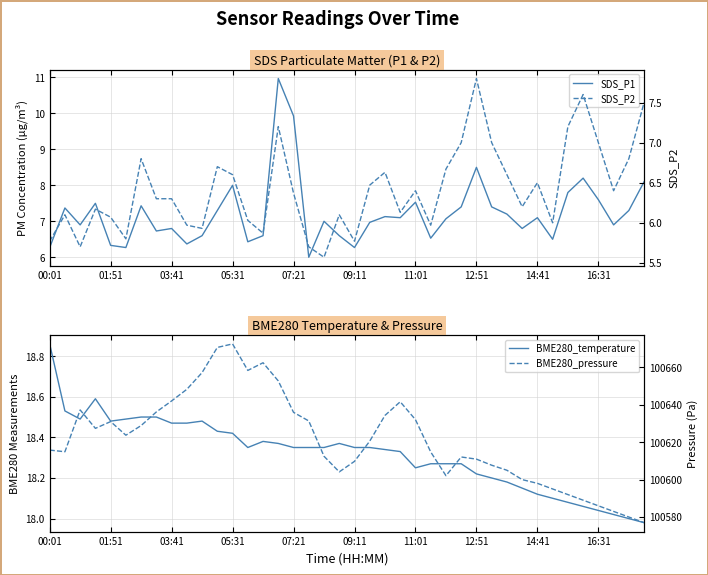

Is the value of SDS_P1 at 32 greater than the value of BME280_pressure at 13?

No